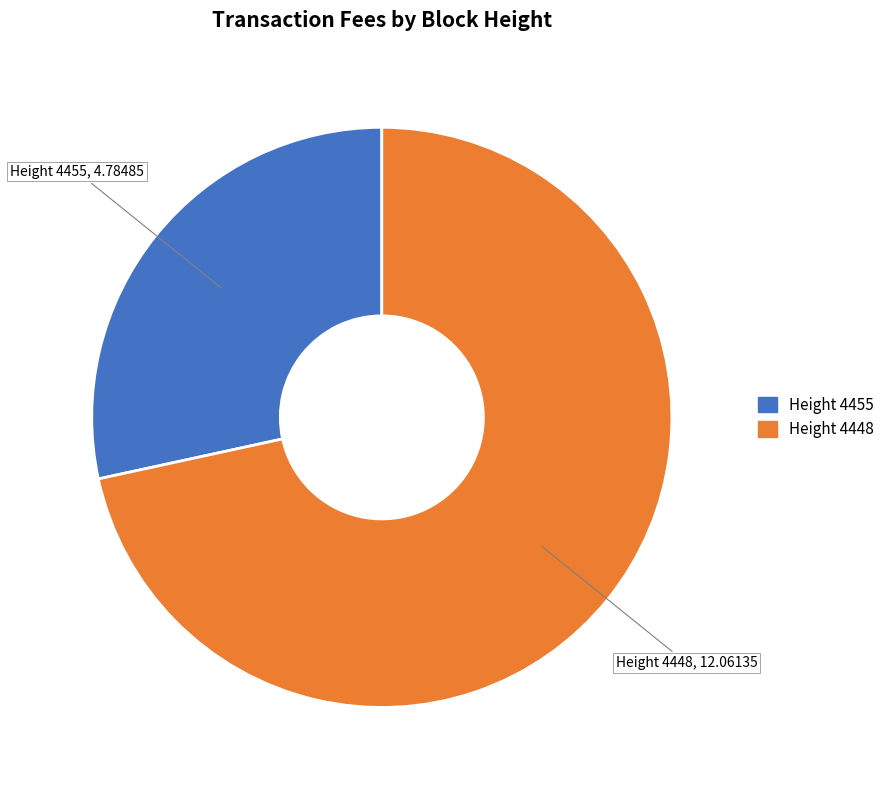

Is there a majority slice in this chart?

Yes